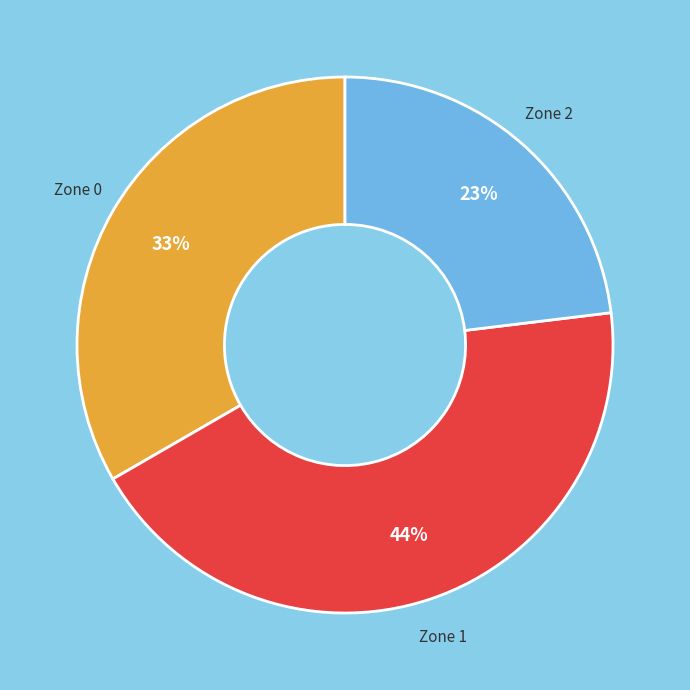

To the nearest percent, what is the difference between the largest and smallest slice percentages?

21%